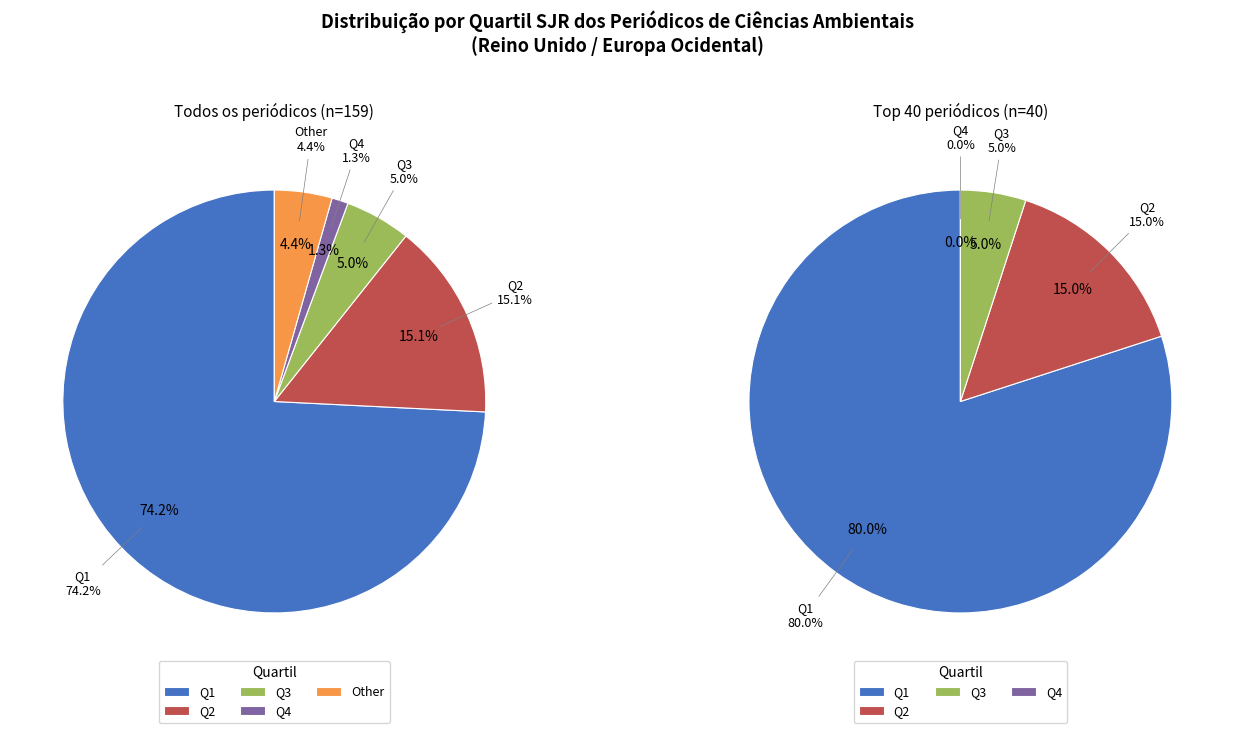

What percentage do Q4 and Other together represent?

5.7%